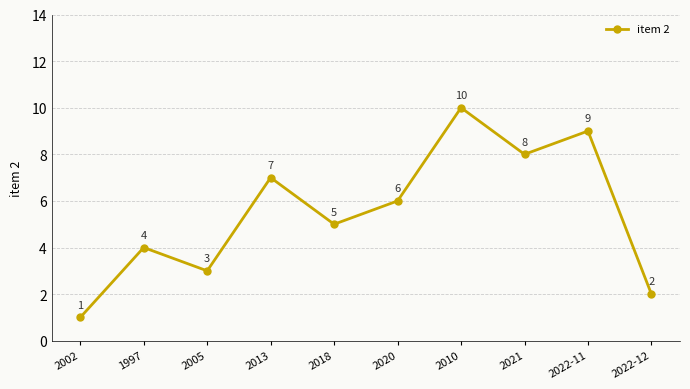

List the labels in order of value, largest first.

2010, 2022-11, 2021, 2013, 2020, 2018, 1997, 2005, 2022-12, 2002